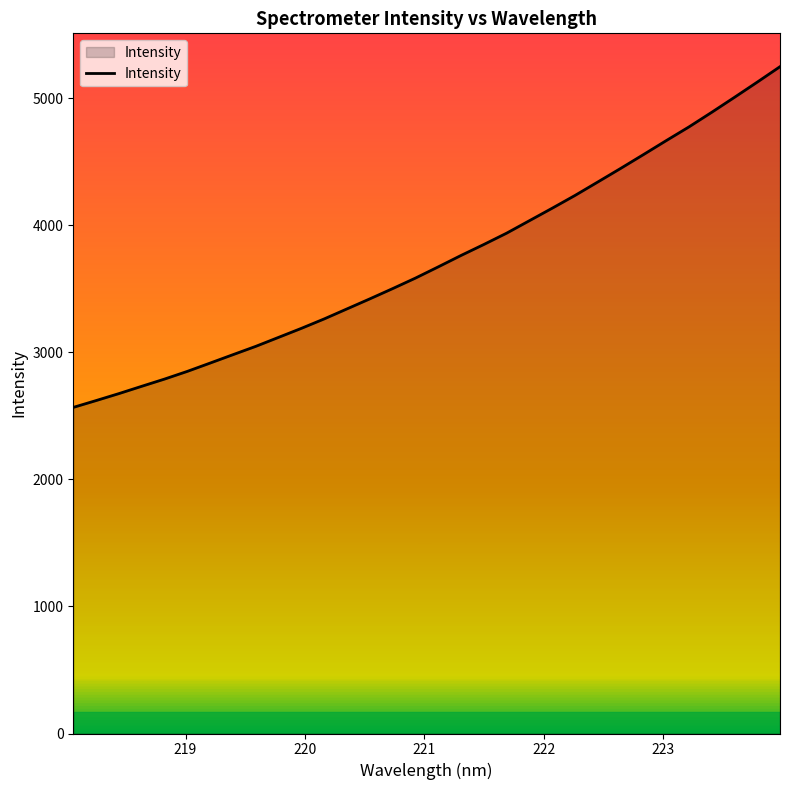

Reading left to right, what are all the values shown in this chart?

2566.0	2619.8	2674.6	2732.1	2789.0	2849.6	2915.1	2981.0	3046.5	3117.3	3188.3	3262.5	3341.4	3420.2	3500.9	3583.6	3671.9	3761.7	3848.0	3937.1	4035.3	4133.5	4233.9	4339.7	4446.2	4554.8	4664.8	4772.9	4887.9	5005.8	5125.4	5247.1